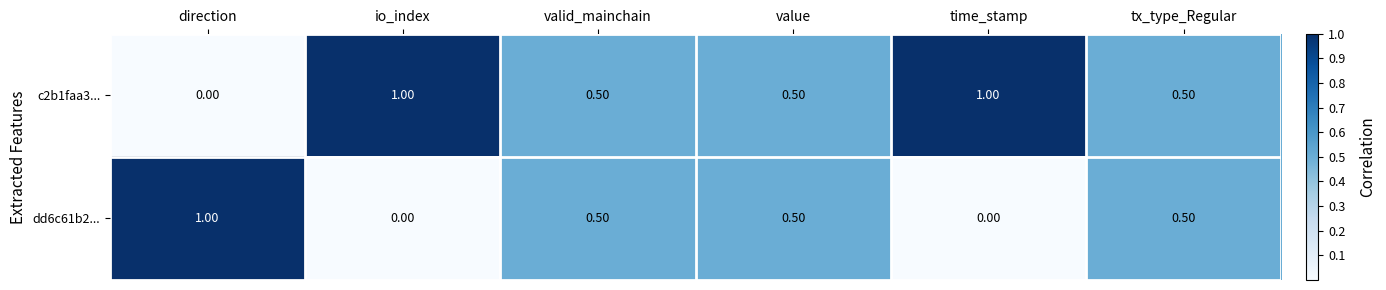

List the series in order of their overall mean, highest first.

c2b1faa3..., dd6c61b2...